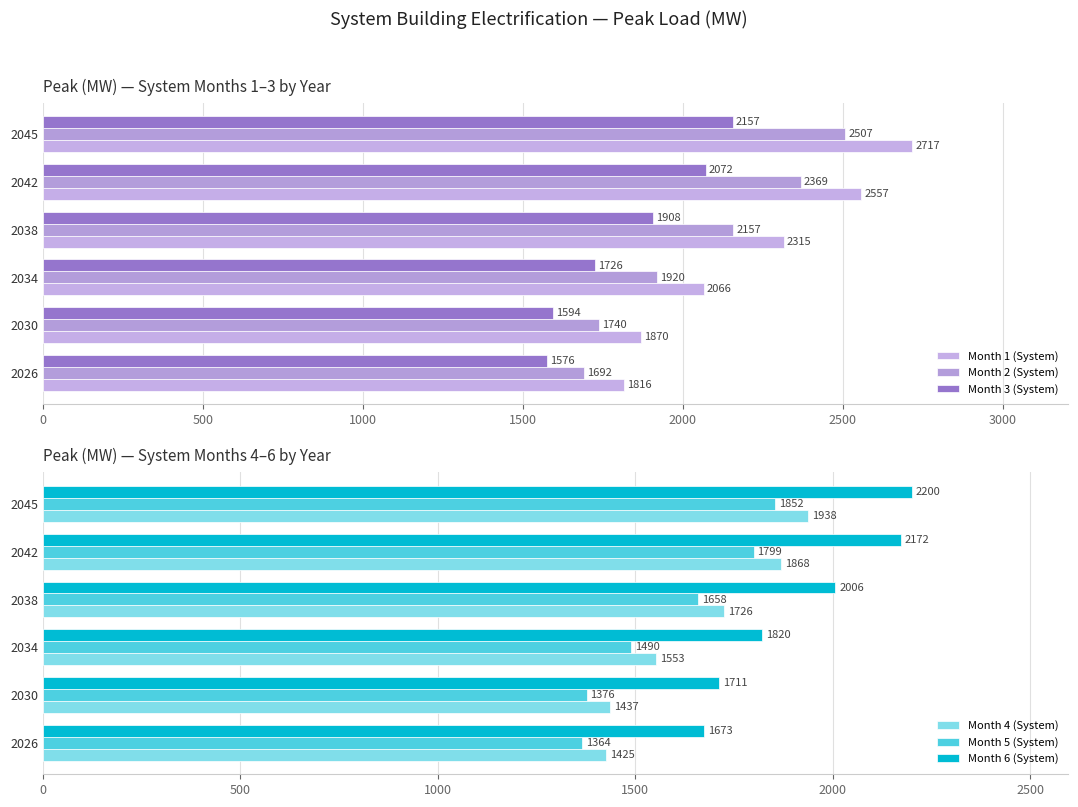

At which label does Month 6 (System) reach its peak?

2045